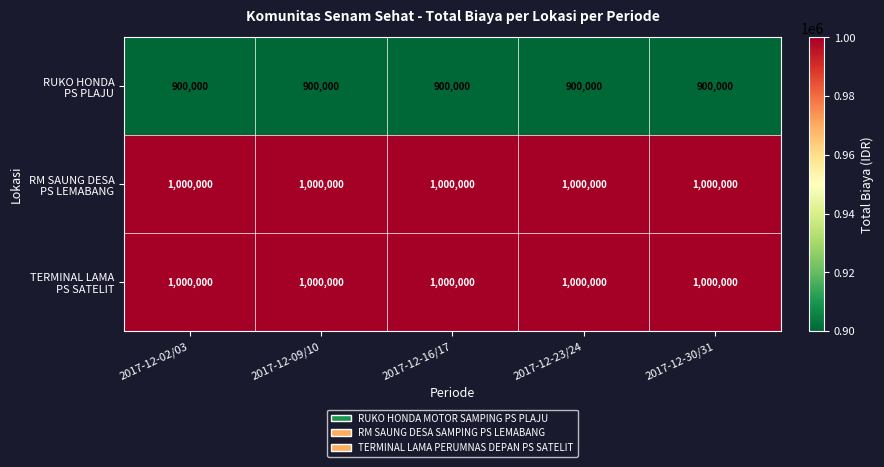

What is the total value across all series at 2017-12-02/03?

2900000